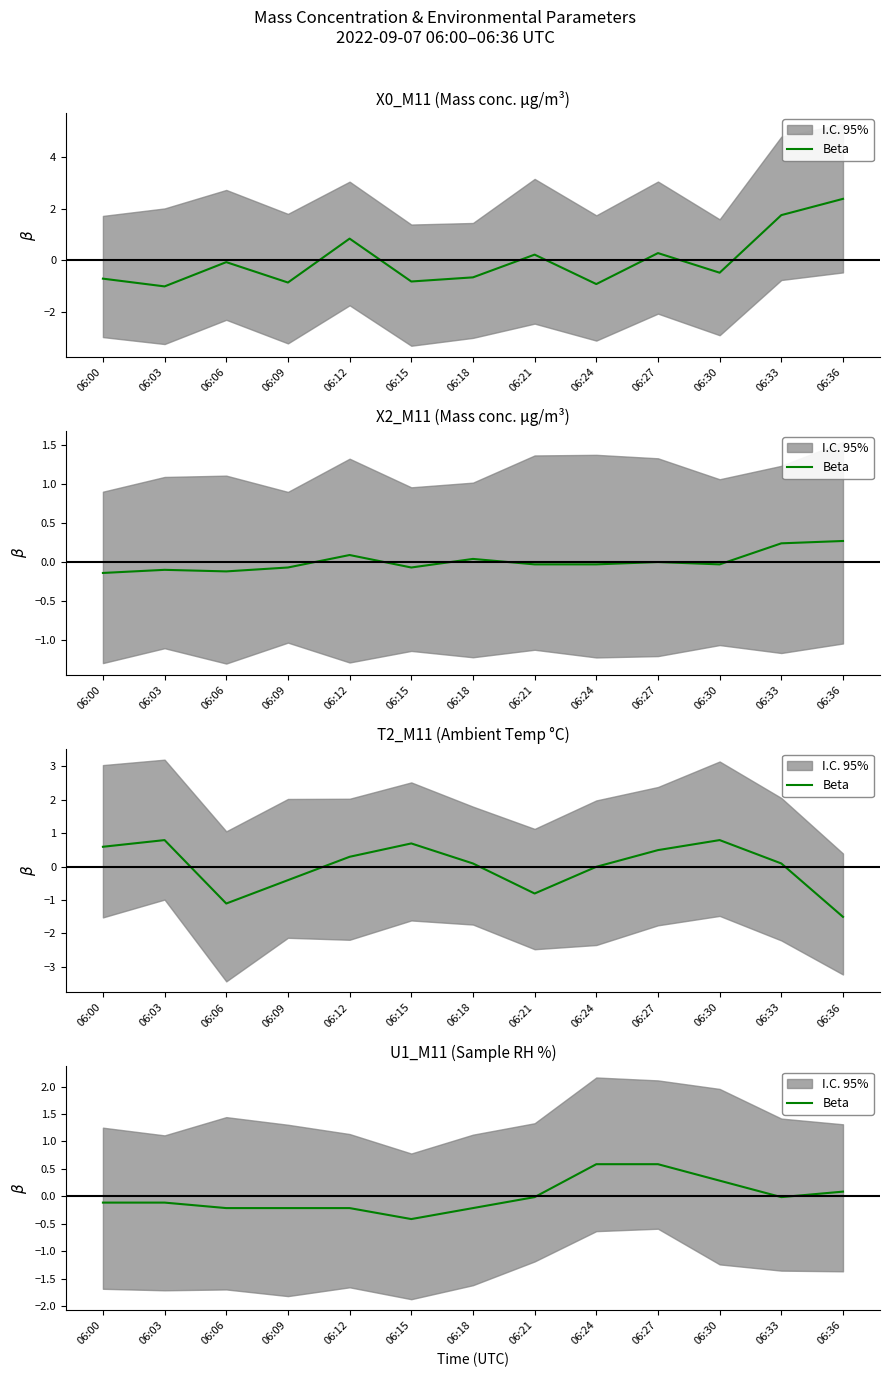

Which has a higher value, 06:06 or 06:03?

06:03